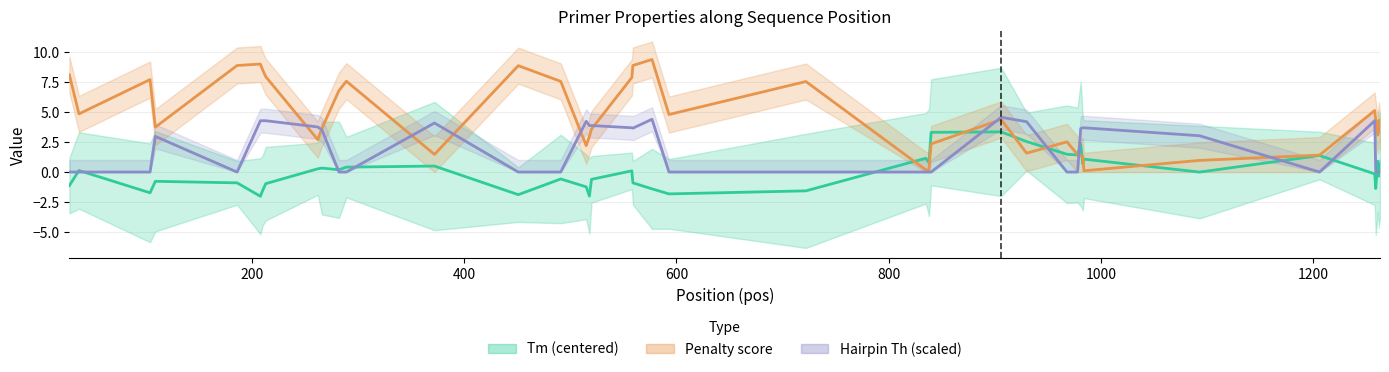

True or false: Hairpin Th (scaled) has more than 2 interior local peaks.

True